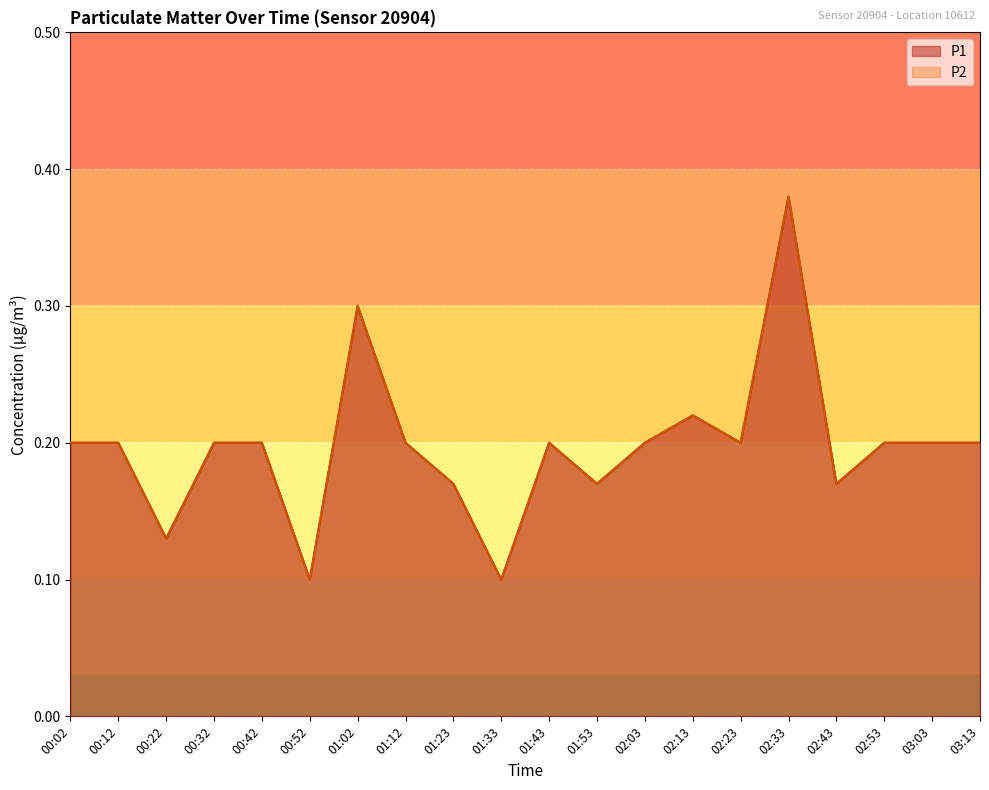

At which category does P1 reach its first local peak?

01:02